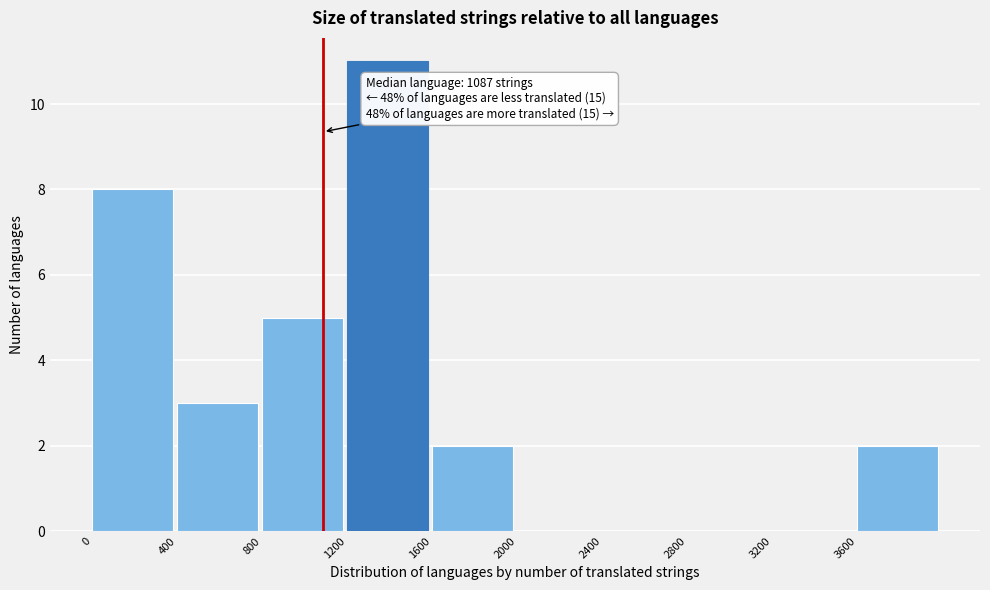

Which range on the x-axis has the tallest bar?

1200 to 1600